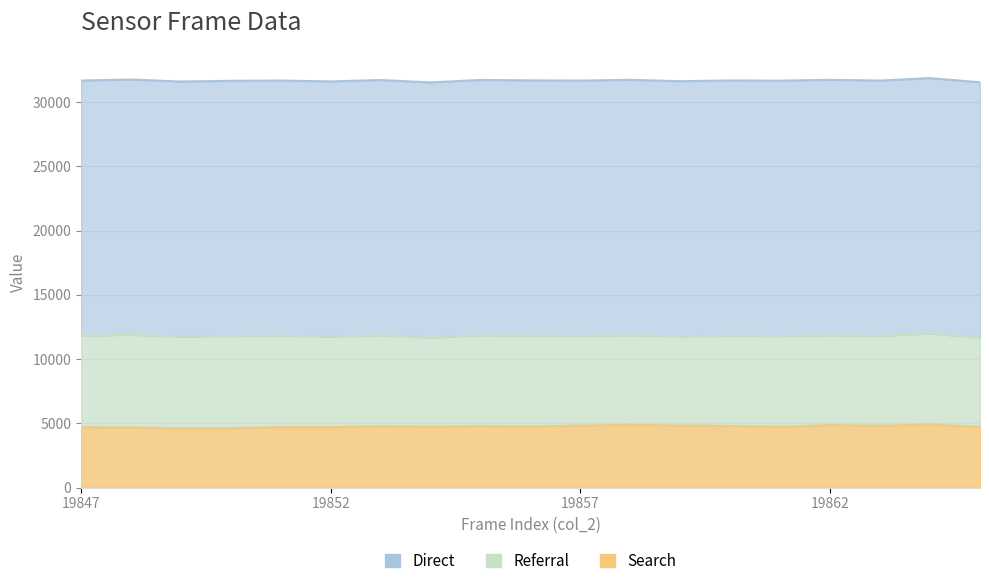

How many categories are shown in the chart?

19